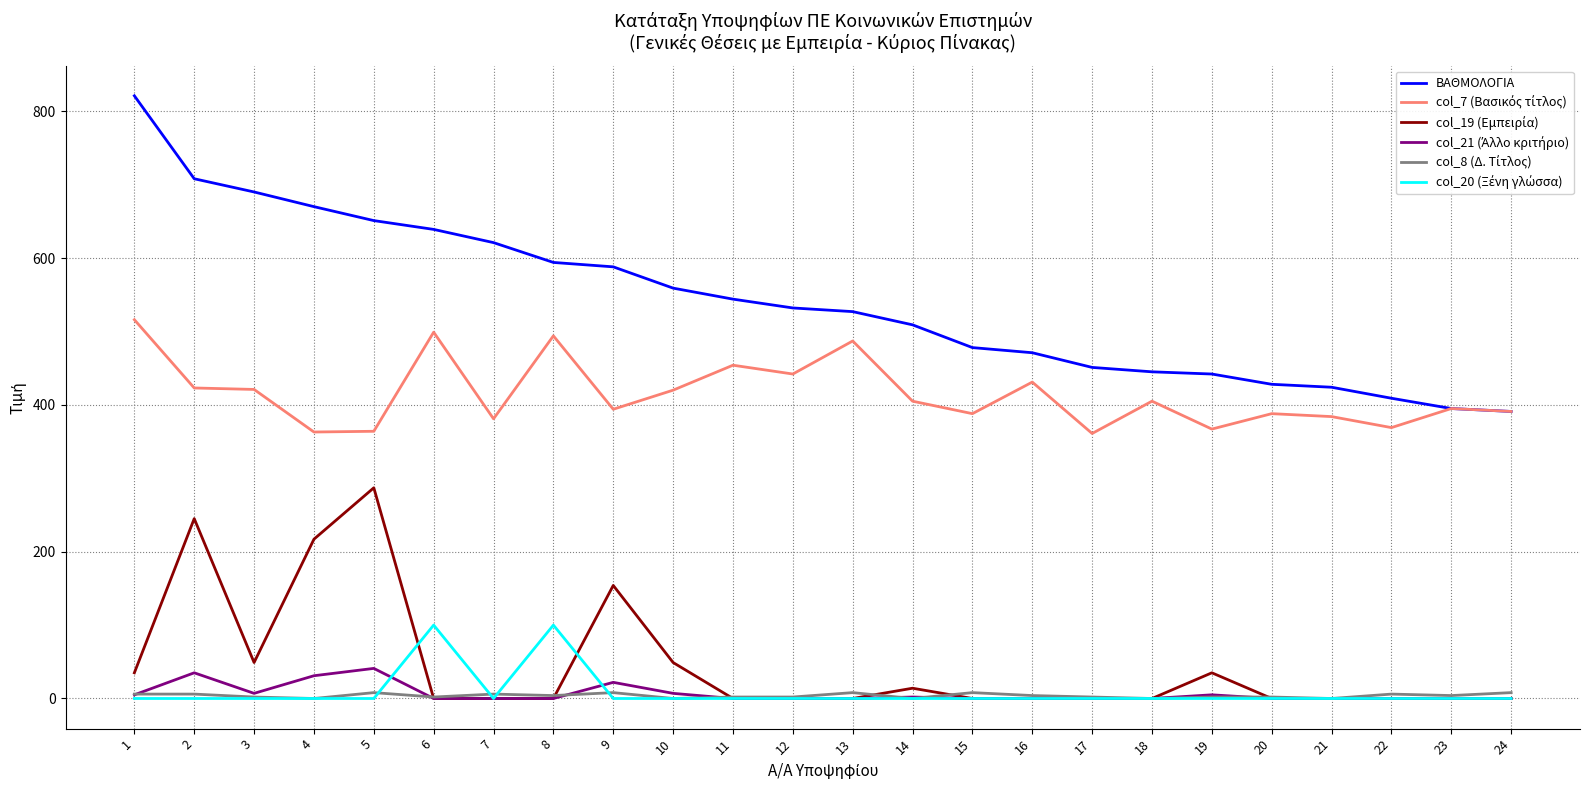

Which series has the largest range (max minus min)?

ΒΑΘΜΟΛΟΓΙΑ